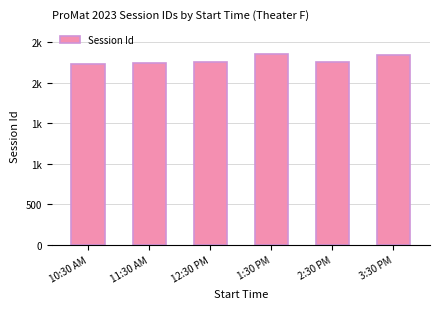

Between 3:30 PM and 1:30 PM, which is larger?

1:30 PM